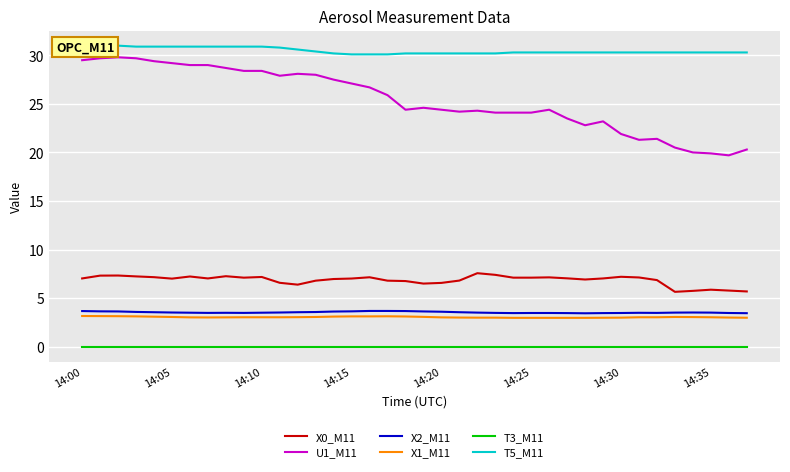

True or false: X0_M11 has more than 1 interior local peaks.

True